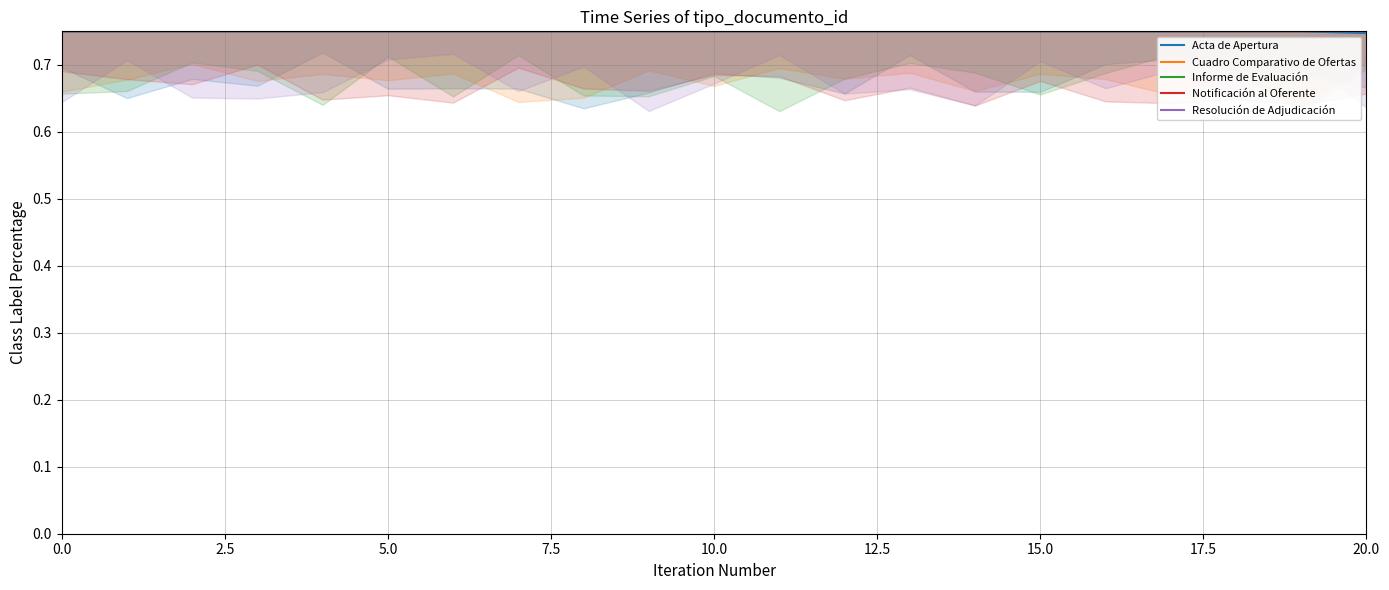

Between 12.5 and 12, which series saw the biggest shift?

Acta de Apertura